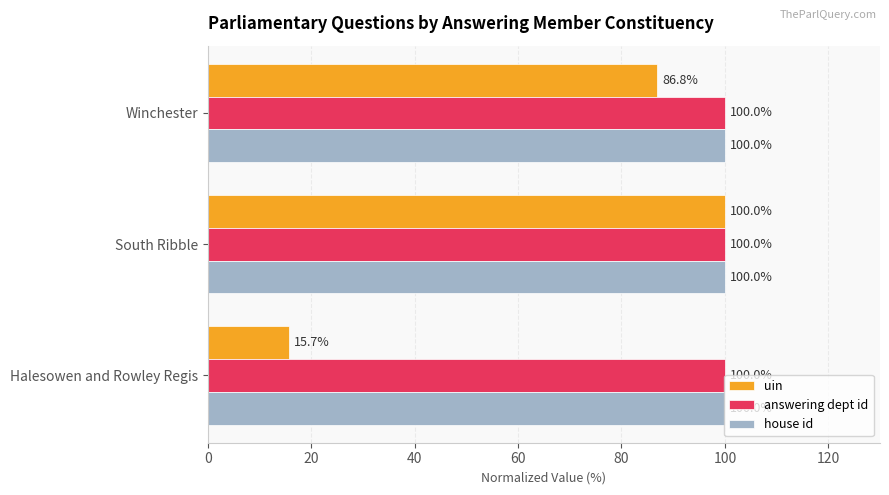

What is the approximate value of uin at Halesowen and Rowley Regis?

15.7